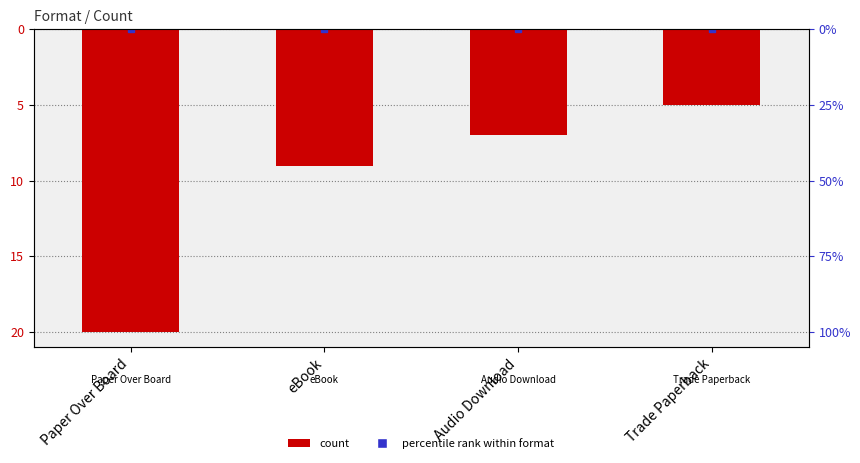

List the labels in order of value, smallest first.

Paper Over Board, eBook, Audio Download, Trade Paperback